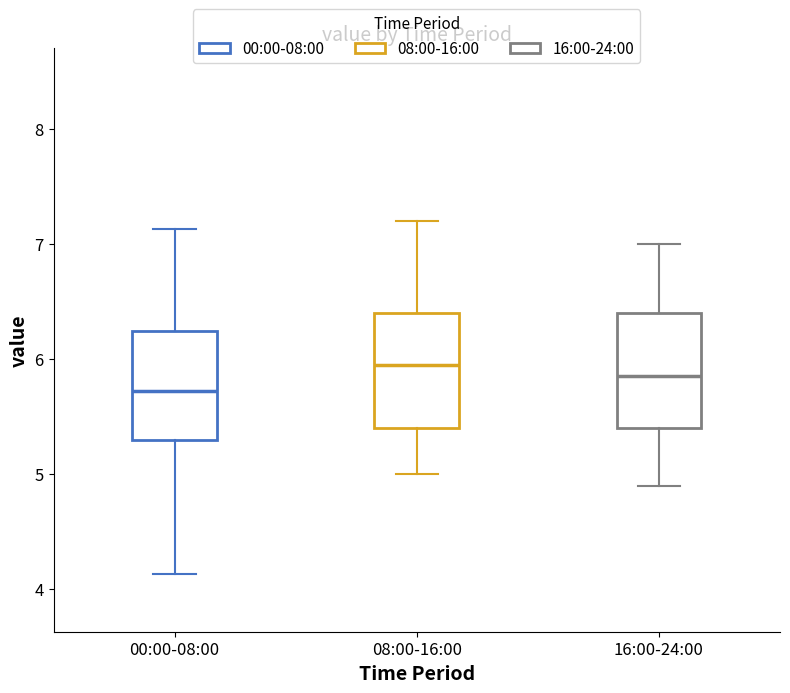

Reading left to right, transcribe this box plot: for each box, give where its median line is, the range the box spans, and where its two whiskers end, as read against the y-axis. The values are not printed on the chart, so give them approximately, as read against the axis.

00:00-08:00: median 5.7, box 5.3 to 6.2, whiskers 4.1 to 7.1
08:00-16:00: median 6.0, box 5.4 to 6.4, whiskers 5.0 to 7.2
16:00-24:00: median 5.9, box 5.4 to 6.4, whiskers 4.9 to 7.0